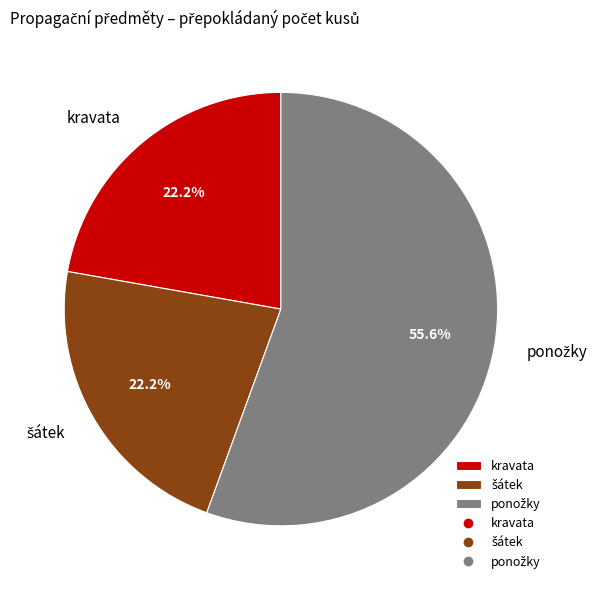

The kravata slice represents 27% of the pie. True or false?

False